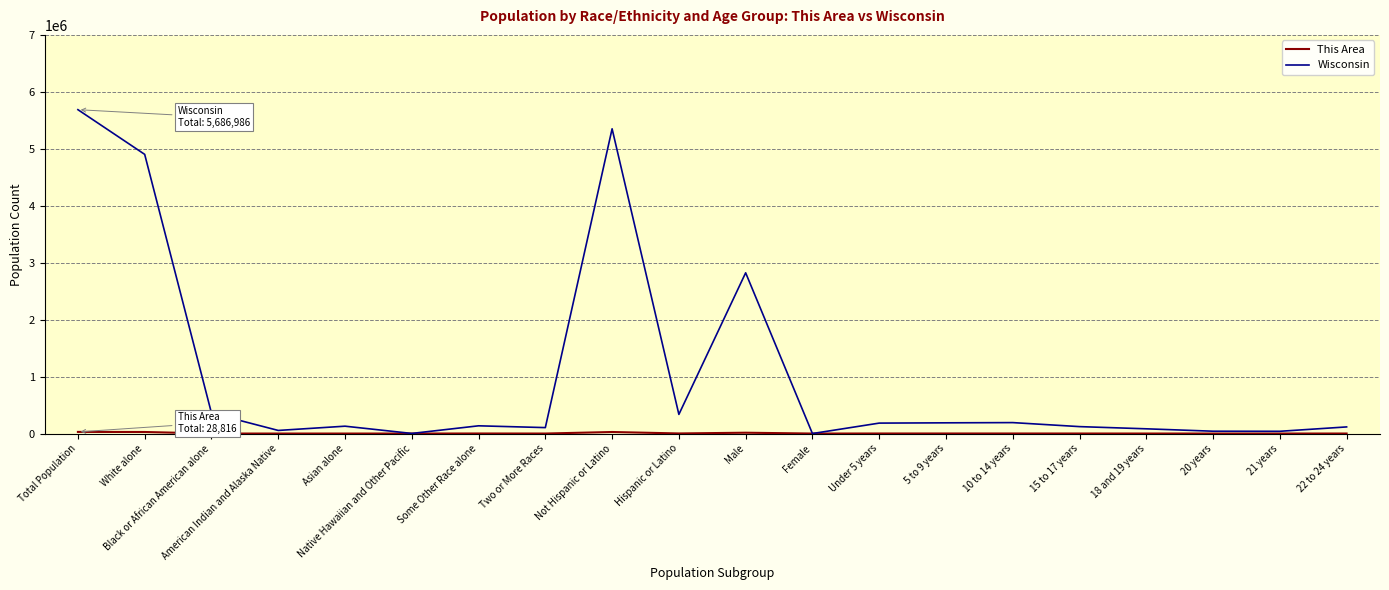

At which category is the sum across all series the highest?

Total Population